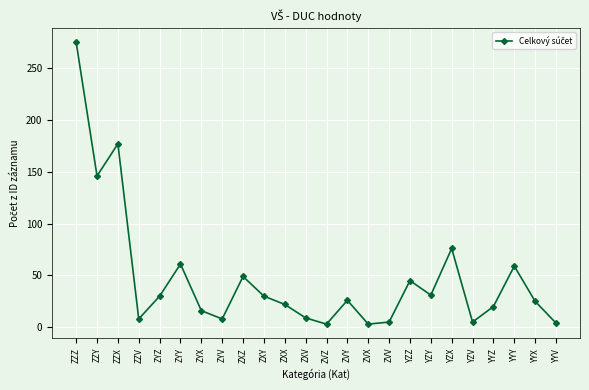

What is the ratio of the value at ZYV to the value at ZYX?

0.5